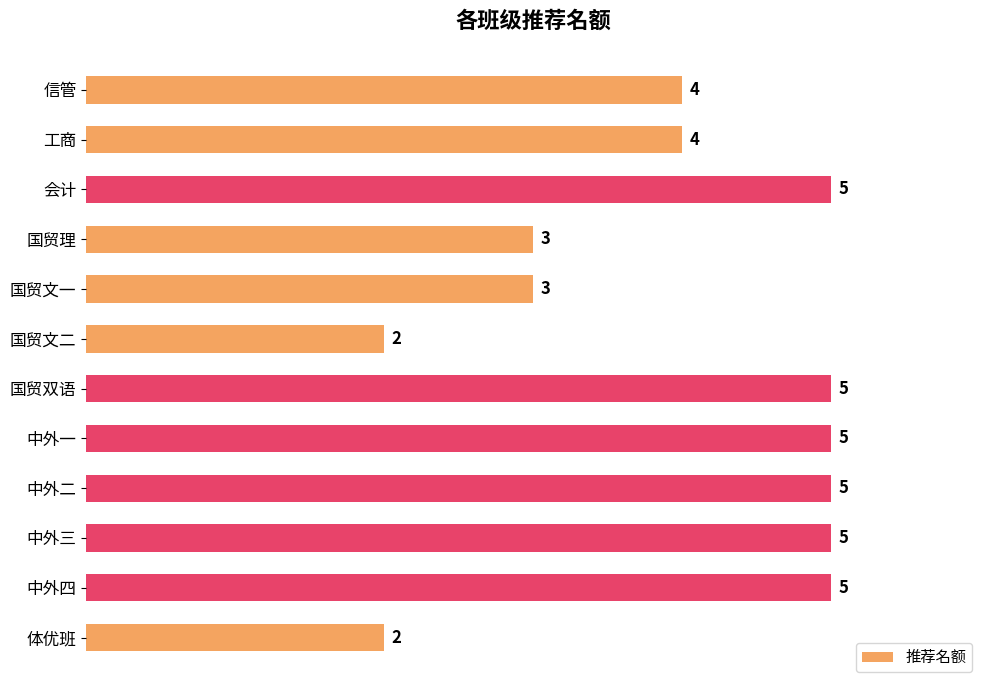

Between 会计 and 工商, which is larger?

会计